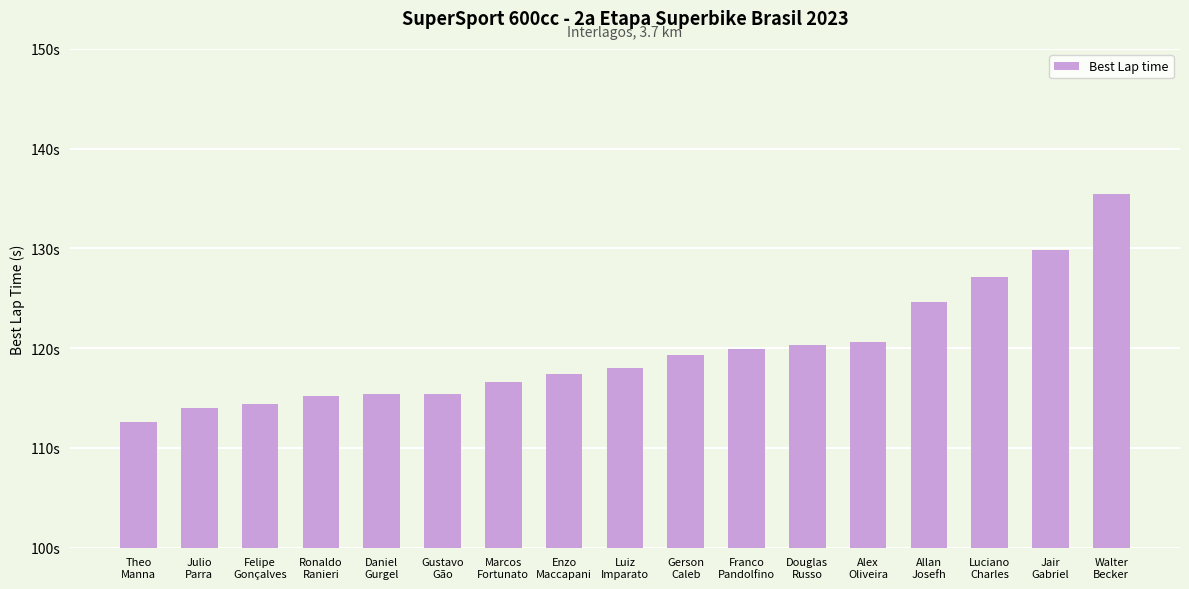

Does the chart contain any negative values?

No